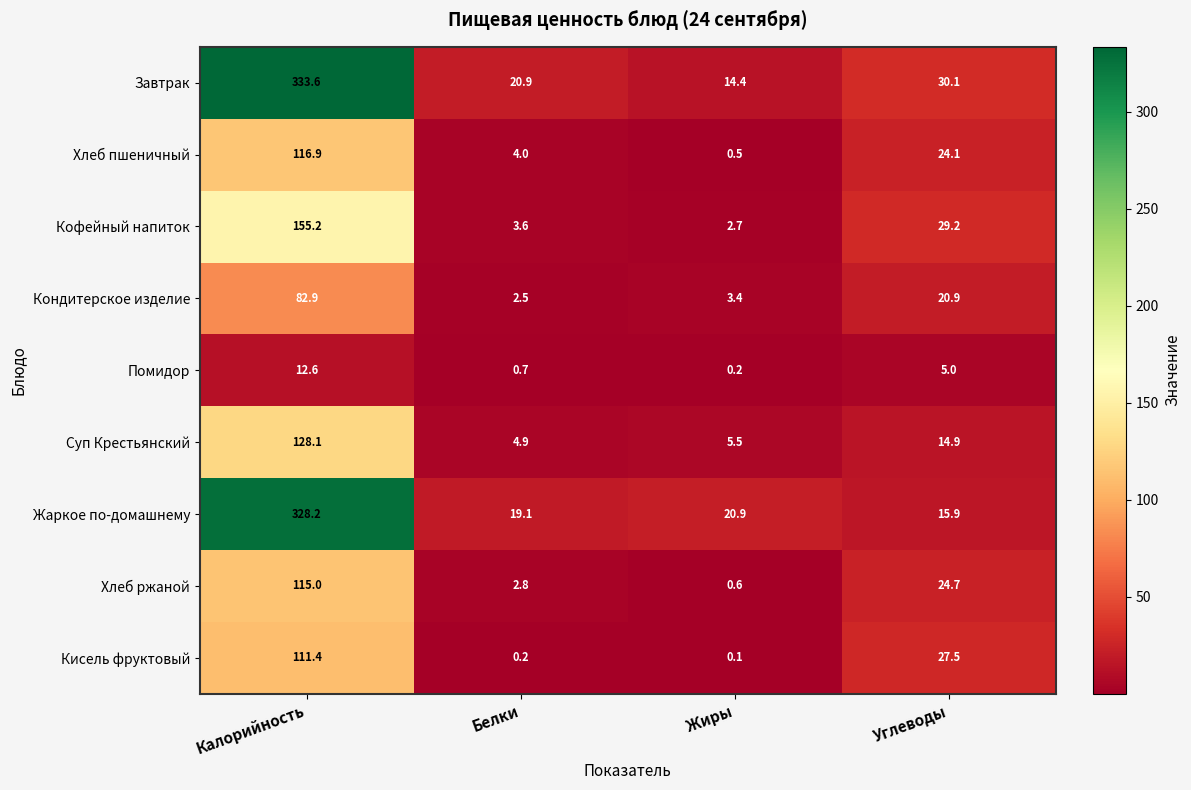

What is the average value of the Кондитерское изделие series?

27.4